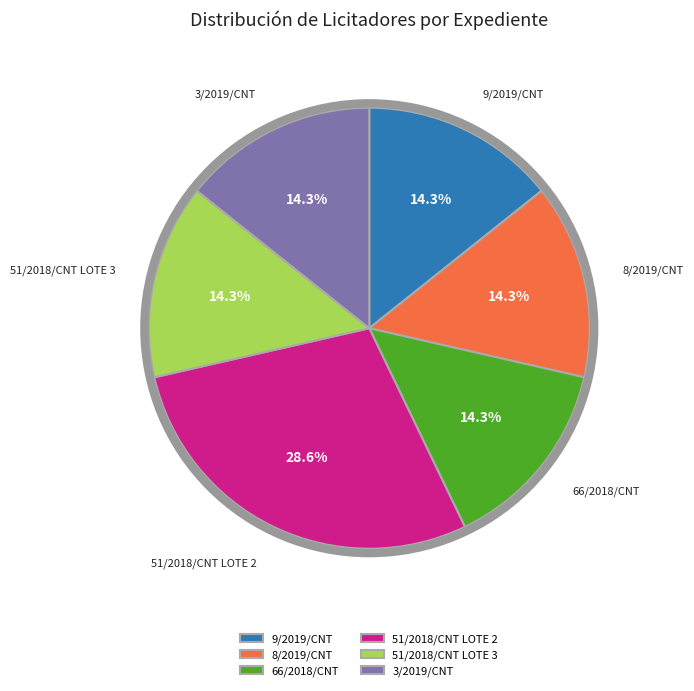

What percentage is NOT represented by 9/2019/CNT?

85.7%